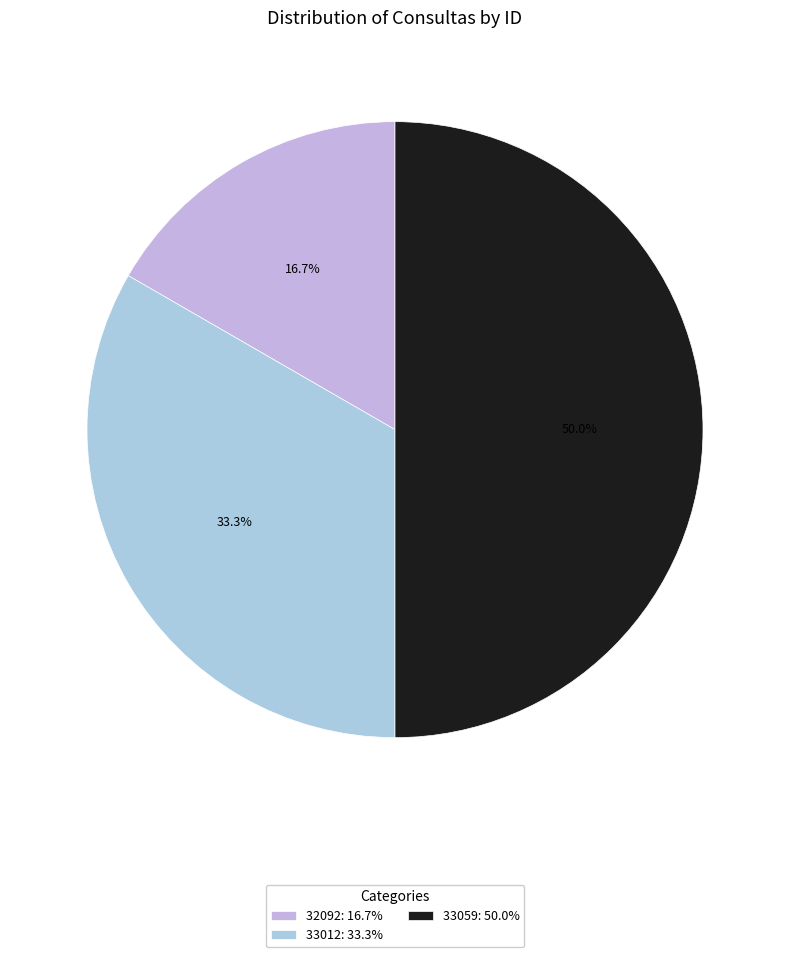

What percentage is the 33059 slice, to the nearest percent?

50%